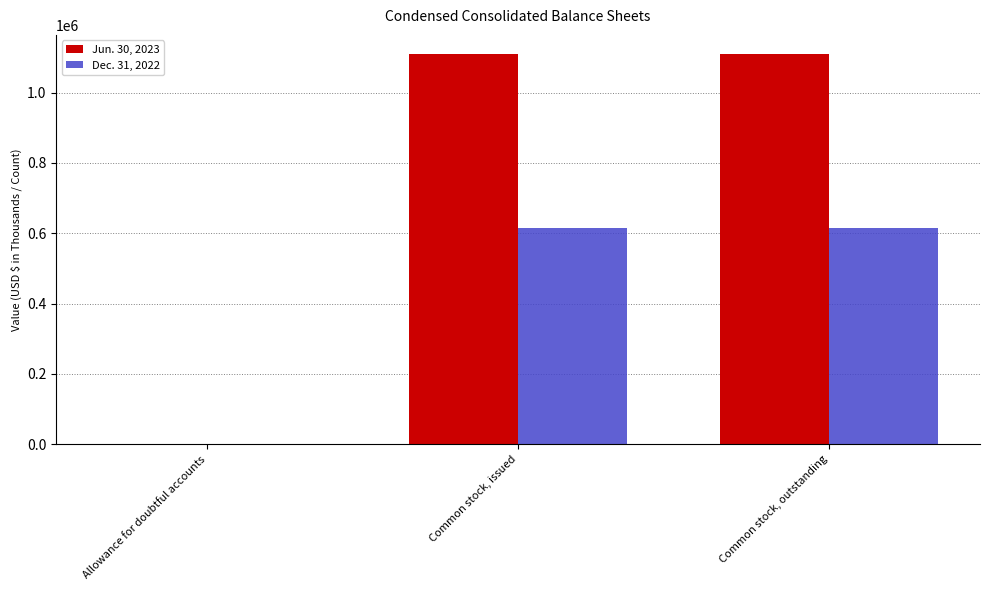

The value of Dec. 31, 2022 at Common stock, issued is 346045. True or false?

False